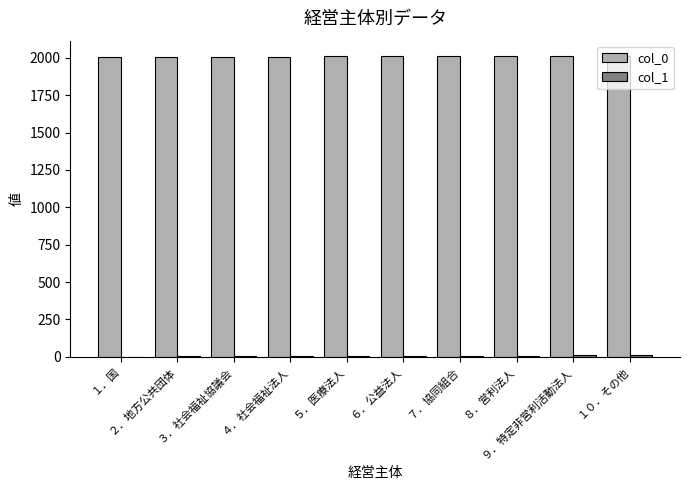

What is the maximum value shown in the chart?

2015